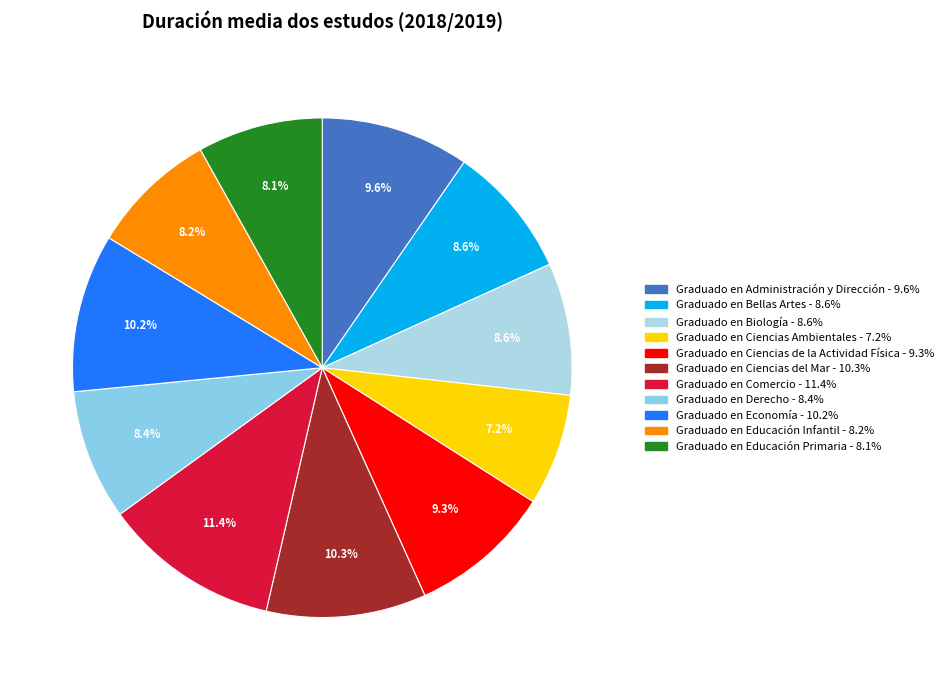

To the nearest percent, what percentage of the pie is Graduado en Educación Primaria?

8%